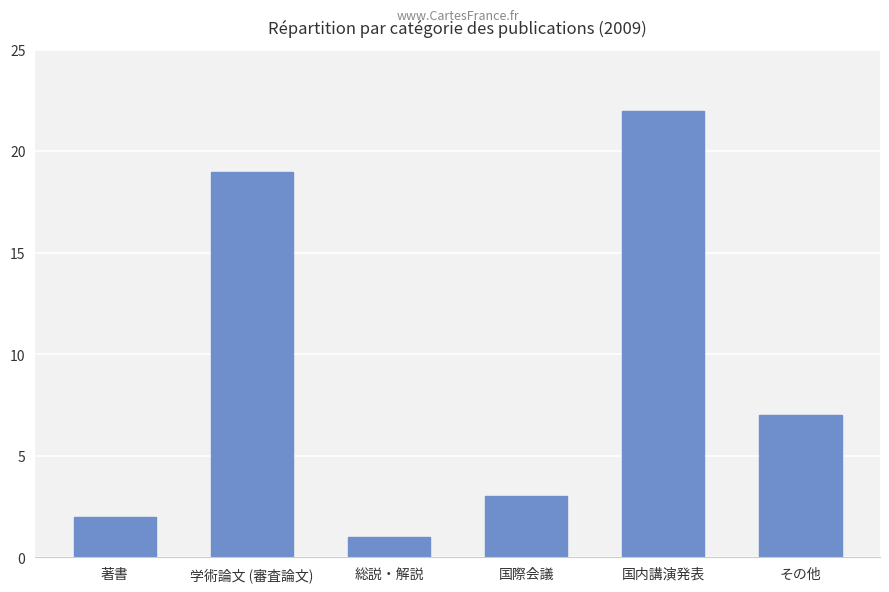

True or false: the data shows 1 at 総説・解説.

True